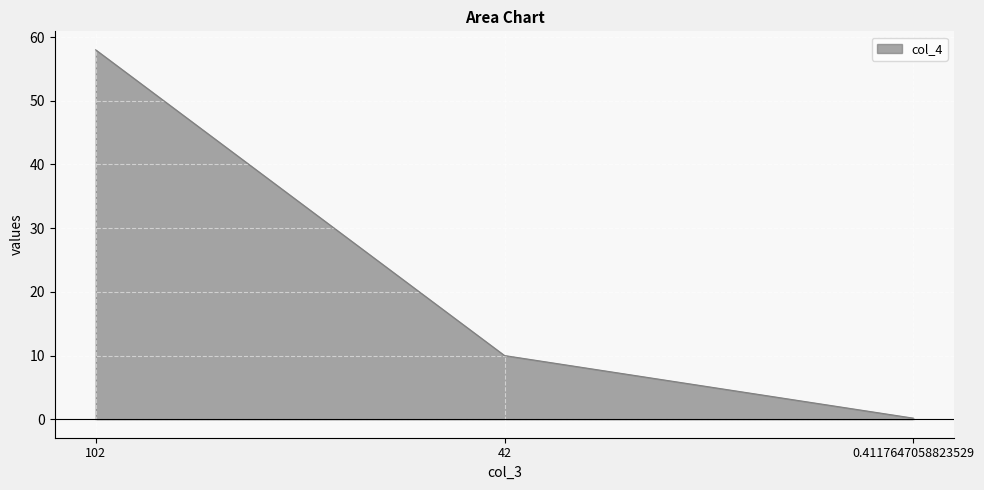

What is the approximate value at 42?

10.0